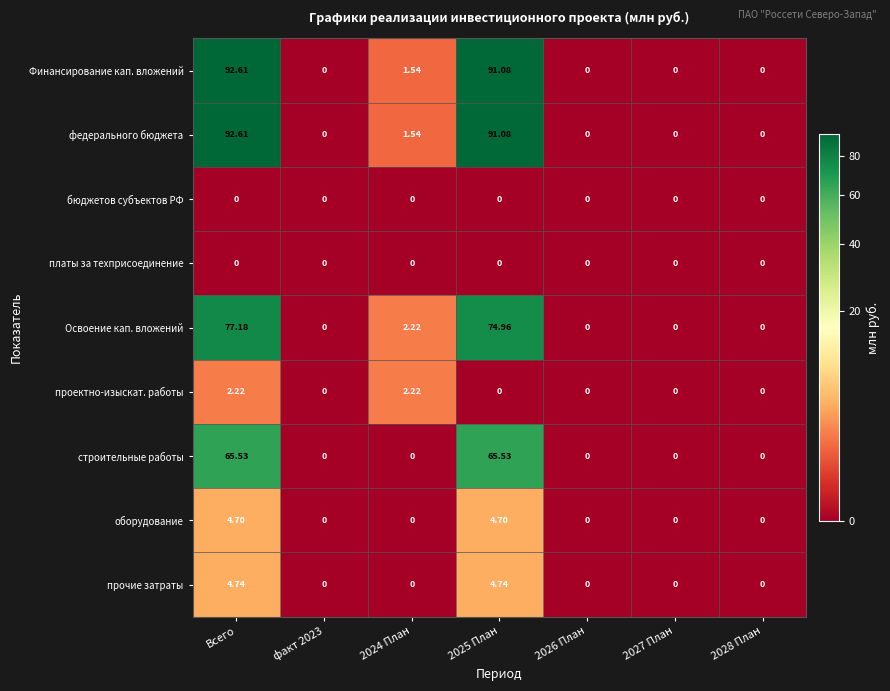

Which label corresponds to the largest value in the chart?

Всего